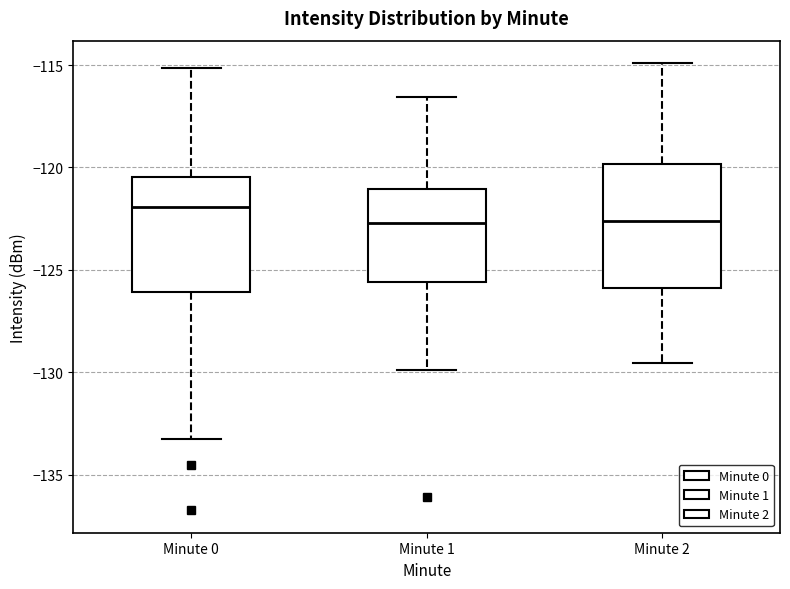

Reading left to right, transcribe this box plot: for each box, give where its median line is, the range the box spans, and where its two whiskers end, as read against the y-axis. The values are not printed on the chart, so give them approximately, as read against the axis.

Minute 0: median -122.0, box -126.0 to -120.5, whiskers -133.5 to -115.0
Minute 1: median -122.5, box -125.5 to -121.0, whiskers -130.0 to -116.5
Minute 2: median -122.5, box -126.0 to -120.0, whiskers -129.5 to -115.0